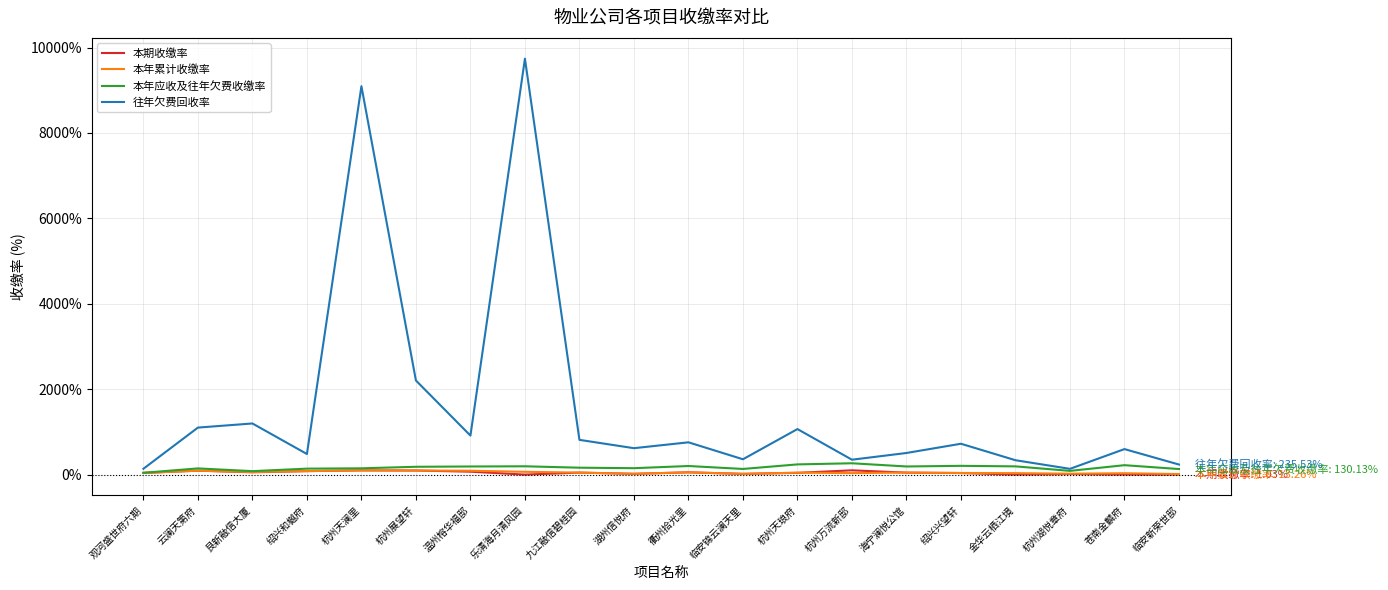

At which label is 往年欠费回收率 closest to 4937?

杭州展望轩